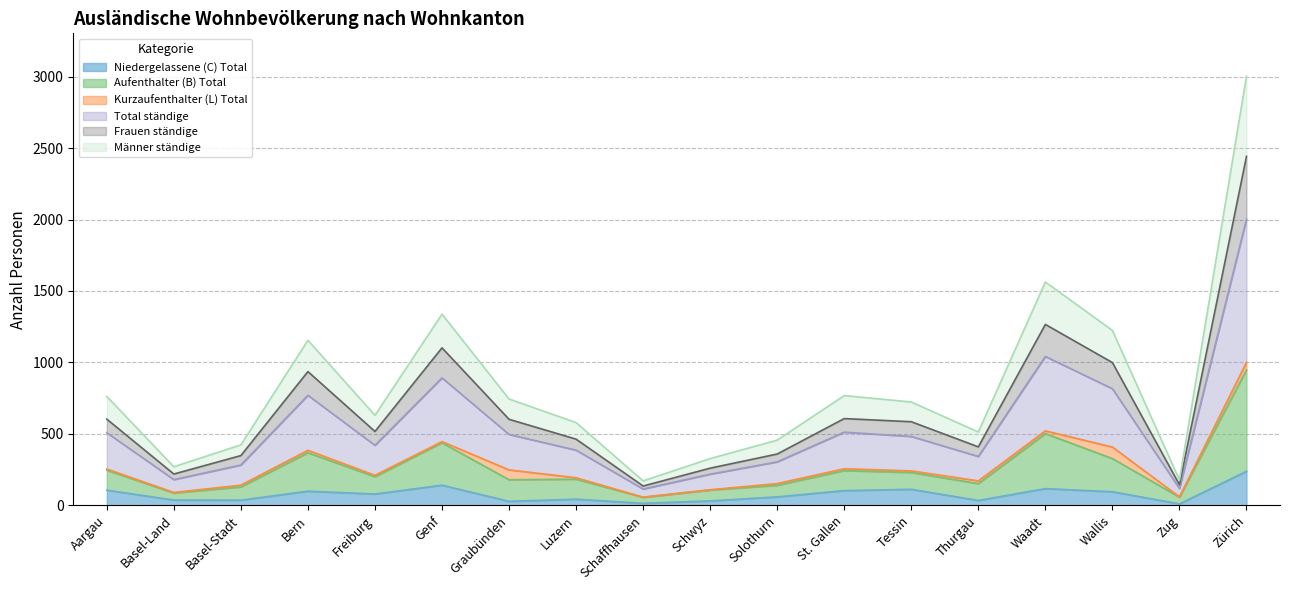

Which category has the lowest value across all series?

Zug